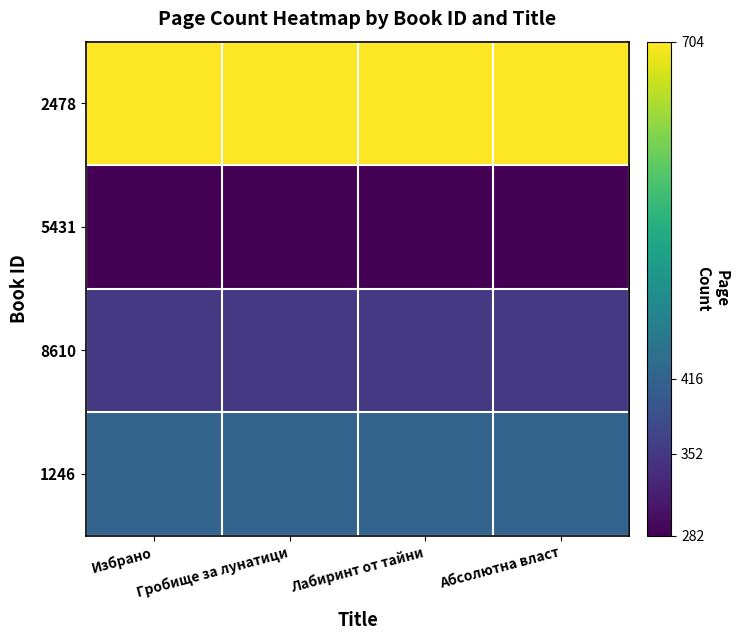

What is the maximum value shown in the chart?

704